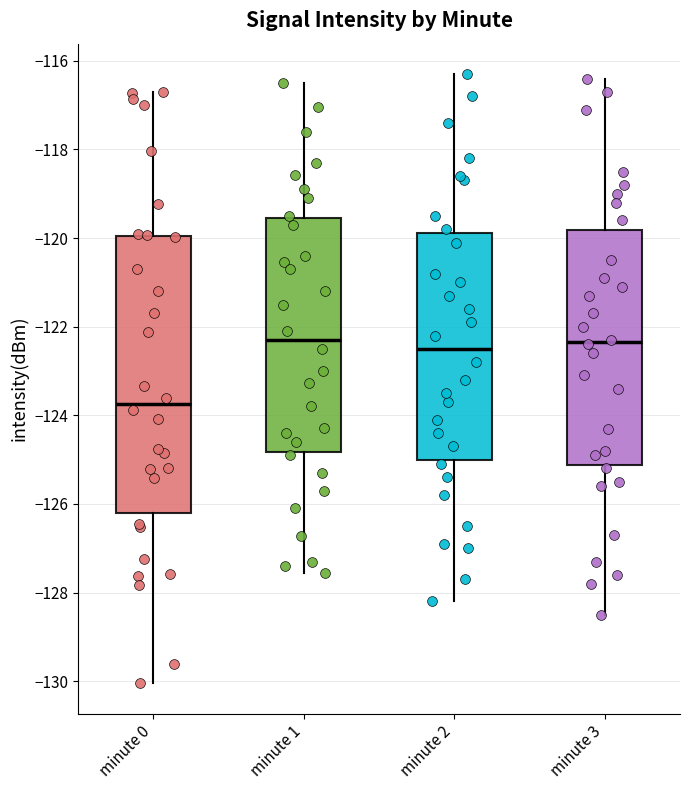

Where is the lower edge of the box for minute 2 on the y-axis? The values are not printed on the chart, so give them approximately, as read against the axis.

-125.0